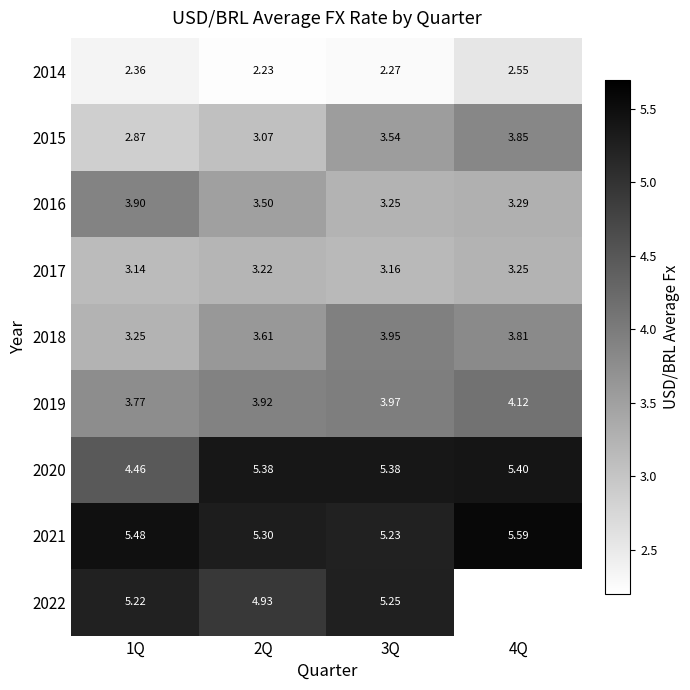

Where is 2015 nearest to the value 3?

2Q